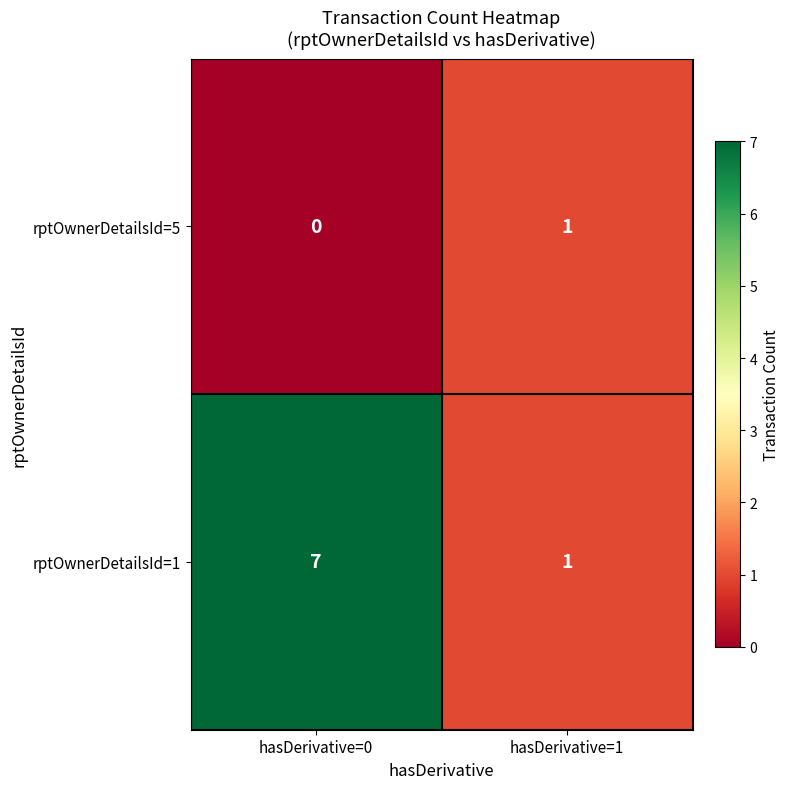

Which series changed the most between hasDerivative=0 and hasDerivative=1?

rptOwnerDetailsId=1